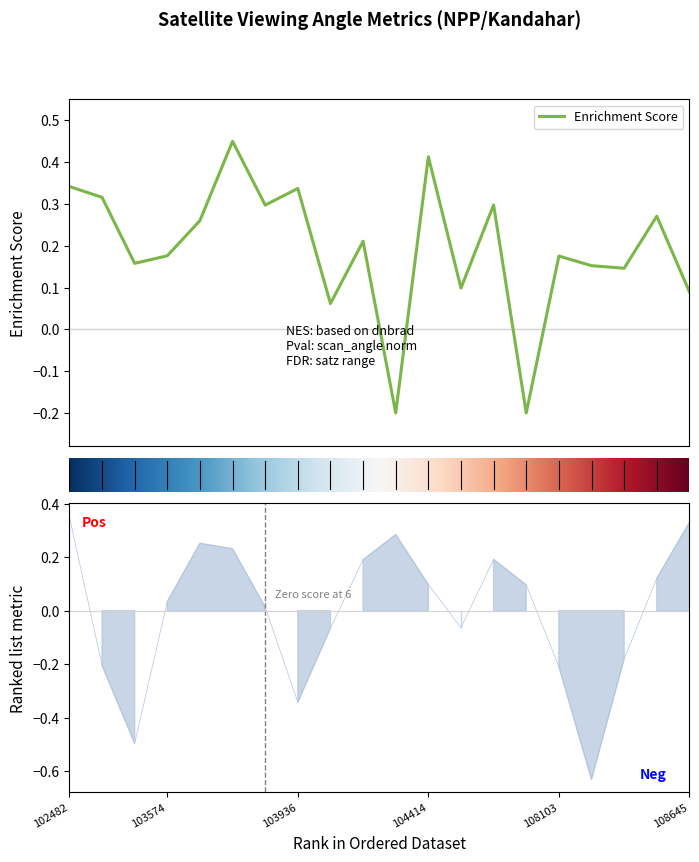

What is the minimum value for satz?

-0.6